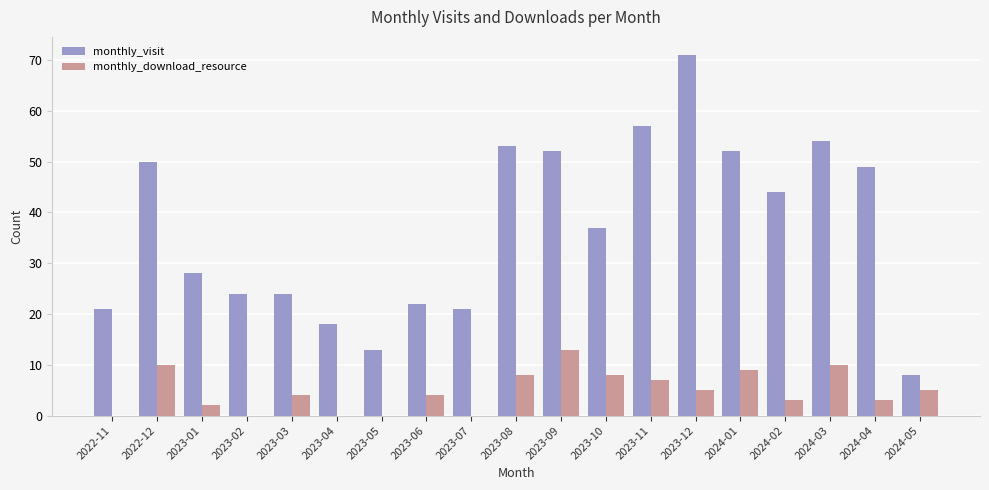

How many data points does each series have?

19